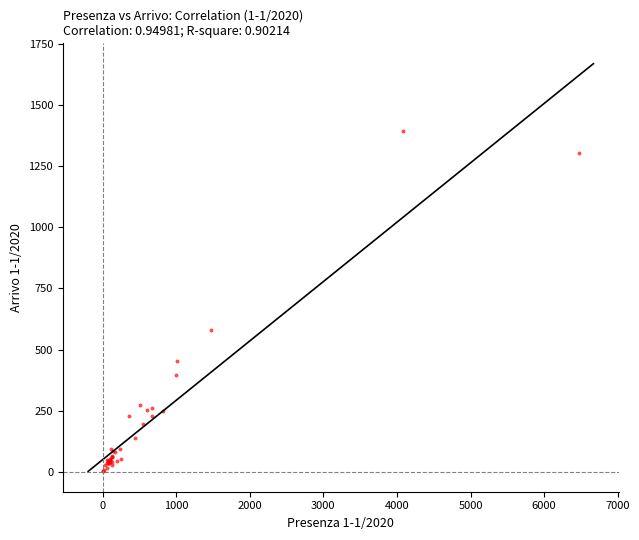

What Y value in the scatter plot is closest to 699?

580